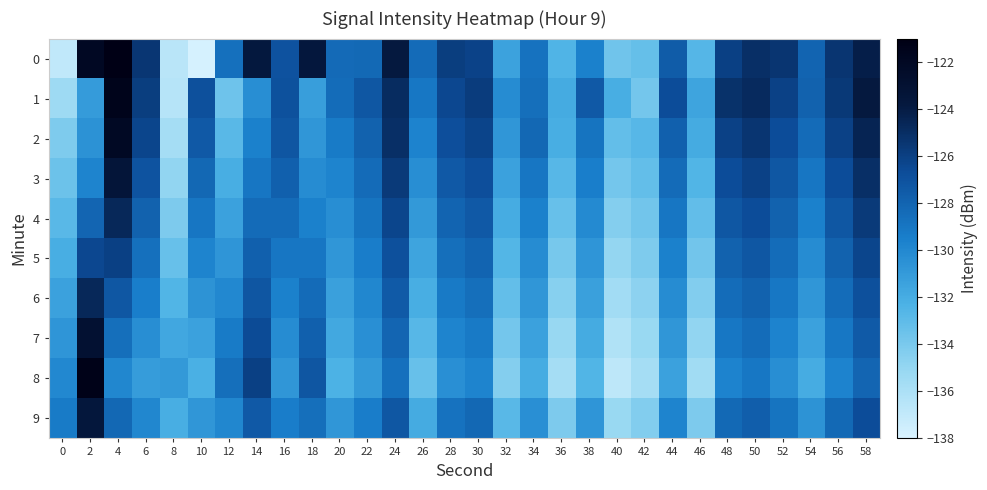

Reading left to right, transcribe all the data shown in this chart.

0: 0=-136.9	2=-122.0	4=-121.1	6=-125.5	8=-136.6	10=-137.8	12=-128.7	14=-123.8	16=-127.0	18=-123.7	20=-128.3	22=-128.3	24=-123.9	26=-128.4	28=-125.9	30=-126.1	32=-131.5	34=-128.8	36=-132.4	38=-129.6	40=-133.7	42=-133.2	44=-127.5	46=-132.7	48=-126.0	50=-125.1	52=-125.4	54=-128.0	56=-125.4	58=-124.1
1: 0=-135.4	2=-131.1	4=-121.5	6=-125.9	8=-136.4	10=-126.9	12=-133.6	14=-130.3	16=-127.0	18=-131.2	20=-128.5	22=-127.3	24=-124.9	26=-129.1	28=-126.4	30=-125.8	32=-130.2	34=-128.6	36=-131.9	38=-127.4	40=-132.1	42=-133.8	44=-126.7	46=-131.5	48=-125.2	50=-124.8	52=-126.1	54=-127.9	56=-125.6	58=-123.8
2: 0=-134.2	2=-130.5	4=-122.1	6=-126.3	8=-135.7	10=-127.4	12=-132.8	14=-129.6	16=-127.2	18=-130.8	20=-129.3	22=-127.9	24=-125.1	26=-129.7	28=-126.8	30=-126.2	32=-130.8	34=-128.2	36=-132.1	38=-128.9	40=-133.2	42=-132.7	44=-127.8	46=-131.9	48=-126.1	50=-125.4	52=-126.7	54=-128.4	56=-126.1	58=-124.5
3: 0=-133.5	2=-129.8	4=-123.4	6=-127.1	8=-134.9	10=-128.2	12=-132.1	14=-129.0	16=-127.8	18=-130.2	20=-129.8	22=-128.4	24=-125.7	26=-130.3	28=-127.4	30=-126.8	32=-131.4	34=-129.0	36=-132.7	38=-129.5	40=-133.8	42=-133.2	44=-128.4	46=-132.5	48=-126.7	50=-126.1	52=-127.3	54=-129.0	56=-126.7	58=-125.1
4: 0=-132.8	2=-128.1	4=-124.7	6=-127.9	8=-134.1	10=-129.0	12=-131.4	14=-128.4	16=-128.4	18=-129.6	20=-130.3	22=-128.9	24=-126.3	26=-130.9	28=-128.0	30=-127.4	32=-132.0	34=-129.6	36=-133.3	38=-130.1	40=-134.4	42=-133.7	44=-129.0	46=-133.1	48=-127.3	50=-126.7	52=-127.9	54=-129.6	56=-127.3	58=-125.7
5: 0=-132.1	2=-126.4	4=-126.0	6=-128.7	8=-133.3	10=-129.8	12=-130.7	14=-127.8	16=-129.0	18=-129.0	20=-130.8	22=-129.4	24=-126.9	26=-131.5	28=-128.6	30=-128.0	32=-132.6	34=-130.2	36=-133.9	38=-130.7	40=-135.0	42=-134.2	44=-129.6	46=-133.7	48=-127.9	50=-127.3	52=-128.5	54=-130.2	56=-127.9	58=-126.3
6: 0=-131.4	2=-124.7	4=-127.3	6=-129.5	8=-132.5	10=-130.6	12=-130.0	14=-127.2	16=-129.6	18=-128.4	20=-131.3	22=-129.9	24=-127.5	26=-132.1	28=-129.2	30=-128.6	32=-133.2	34=-130.8	36=-134.5	38=-131.3	40=-135.6	42=-134.7	44=-130.2	46=-134.3	48=-128.5	50=-127.9	52=-129.1	54=-130.8	56=-128.5	58=-126.9
7: 0=-130.7	2=-123.0	4=-128.6	6=-130.3	8=-131.7	10=-131.4	12=-129.3	14=-126.6	16=-130.2	18=-127.8	20=-131.8	22=-130.4	24=-128.1	26=-132.7	28=-129.8	30=-129.2	32=-133.8	34=-131.4	36=-135.1	38=-131.9	40=-136.2	42=-135.2	44=-130.8	46=-134.9	48=-129.1	50=-128.5	52=-129.7	54=-131.4	56=-129.1	58=-127.5
8: 0=-130.0	2=-121.3	4=-129.9	6=-131.1	8=-130.9	10=-132.2	12=-128.6	14=-126.0	16=-130.8	18=-127.2	20=-132.3	22=-130.9	24=-128.7	26=-133.3	28=-130.4	30=-129.8	32=-134.4	34=-132.0	36=-135.7	38=-132.5	40=-136.8	42=-135.7	44=-131.4	46=-135.5	48=-129.7	50=-129.1	52=-130.3	54=-132.0	56=-129.7	58=-128.1
9: 0=-129.3	2=-123.6	4=-128.2	6=-129.9	8=-132.1	10=-130.8	12=-129.9	14=-127.4	16=-129.4	18=-128.6	20=-130.8	22=-129.4	24=-127.3	26=-131.9	28=-128.8	30=-128.2	32=-132.8	34=-130.4	36=-134.1	38=-130.7	40=-135.2	42=-134.3	44=-129.8	46=-134.1	48=-128.3	50=-127.7	52=-128.9	54=-130.6	56=-128.3	58=-126.7